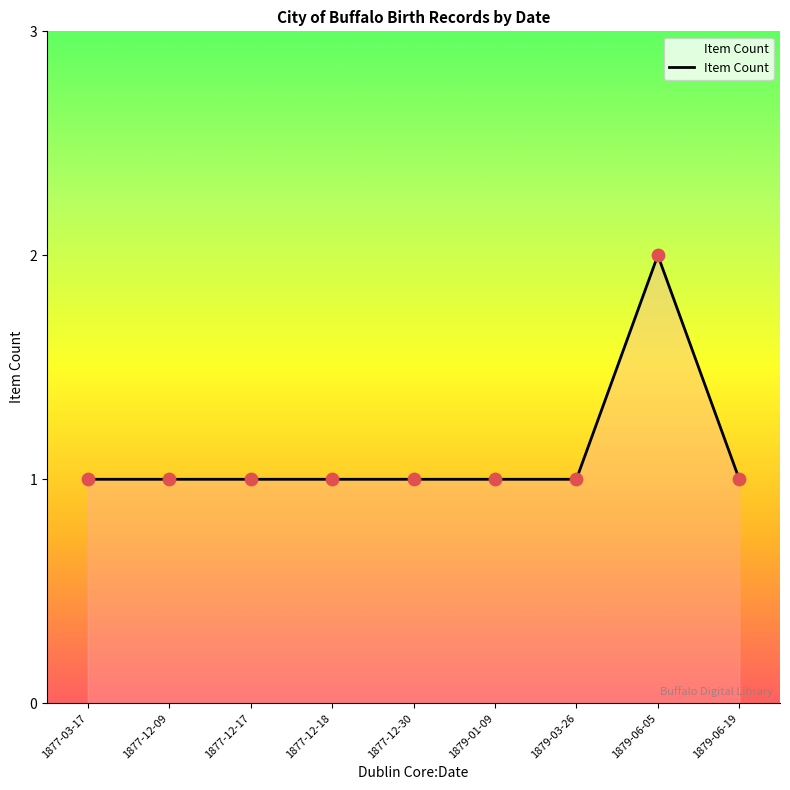

Approximately how many times larger is the value at 1877-12-18 compared to 1879-06-19?

1.0